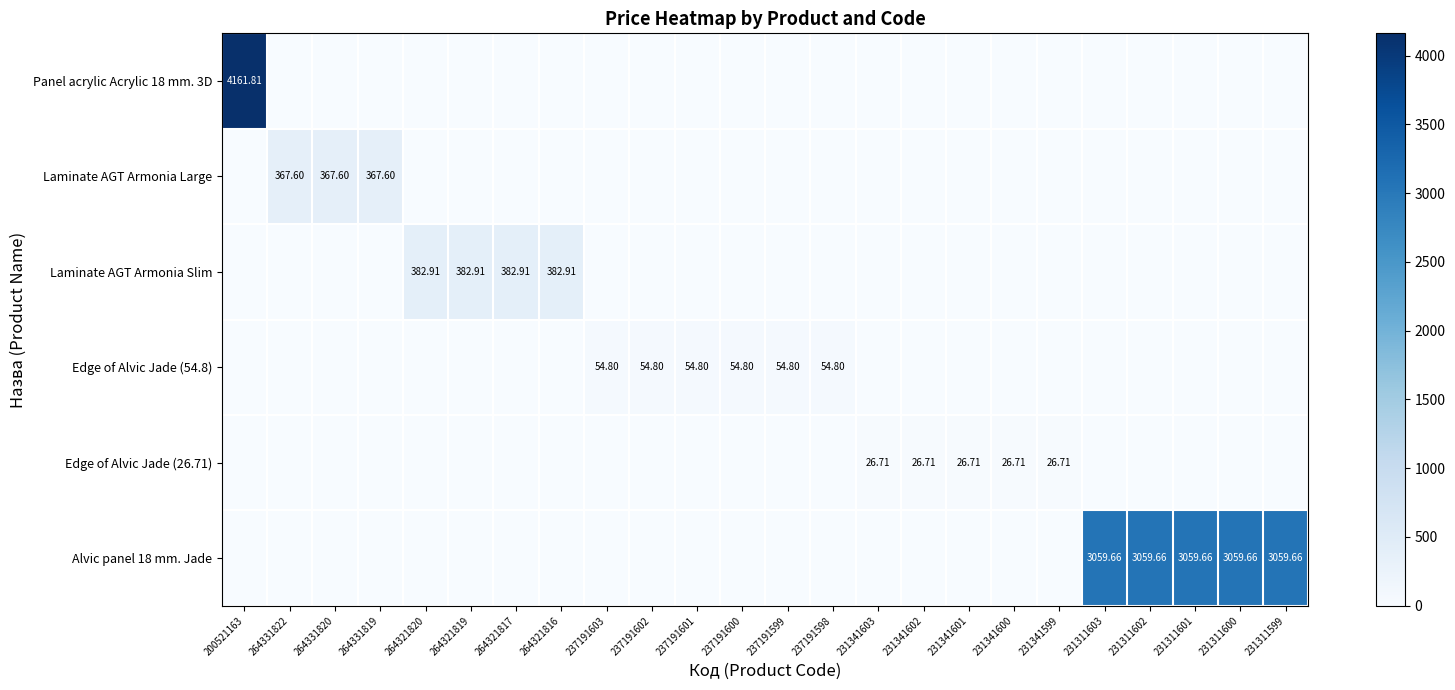

What is the sum of the Laminate AGT Armonia Slim values at 264321816 and 231341599?

382.9